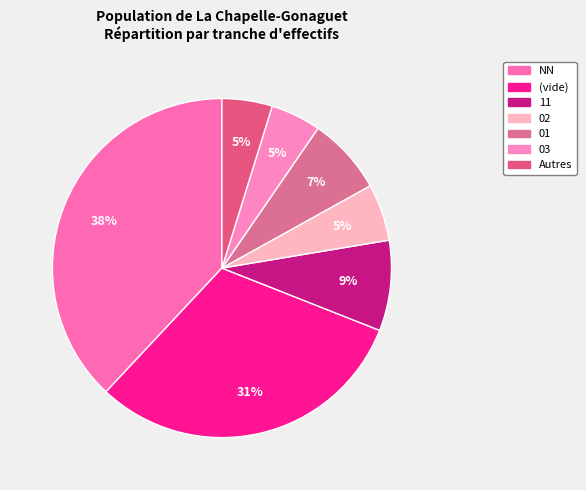

How many segments does this pie chart have?

7